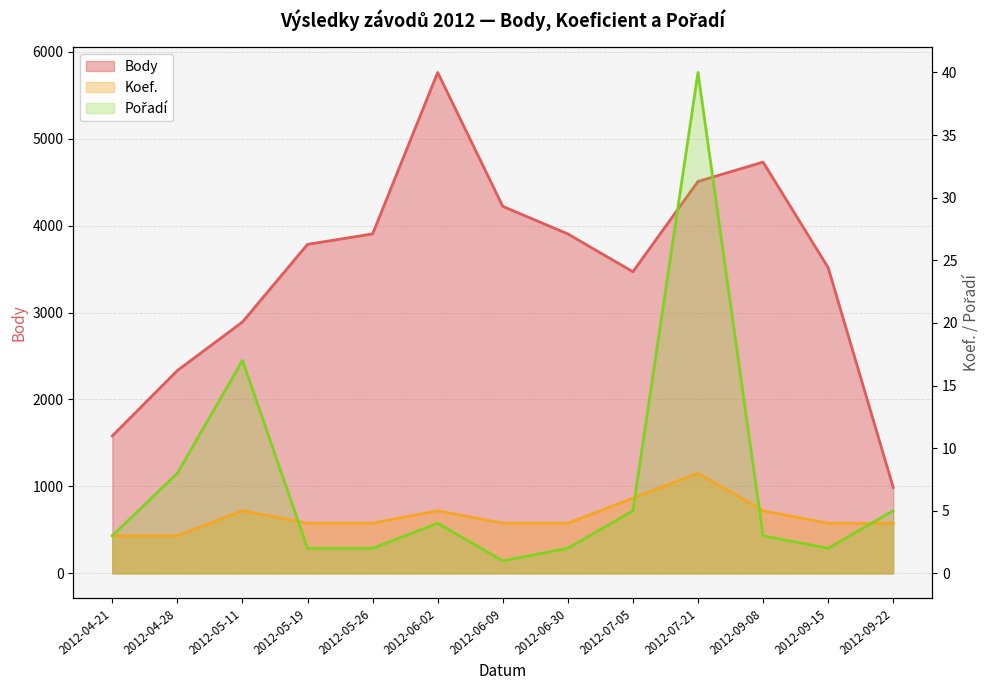

At which label does Body first exceed 3784?

2012-05-26